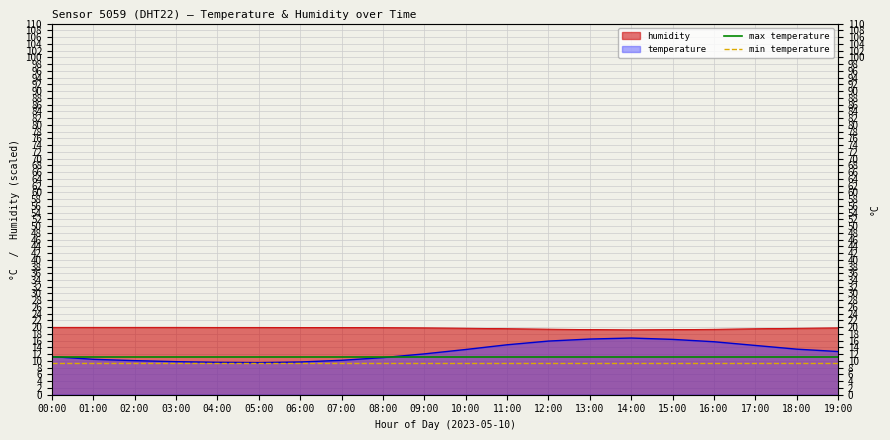

What is the minimum value for max temperature?

11.3